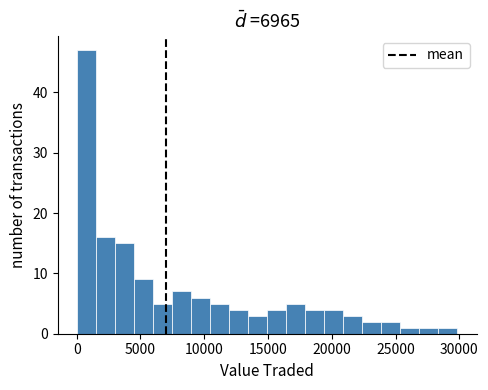

Read against the x-axis, roughly where is the centre of the tallest bar?

1000